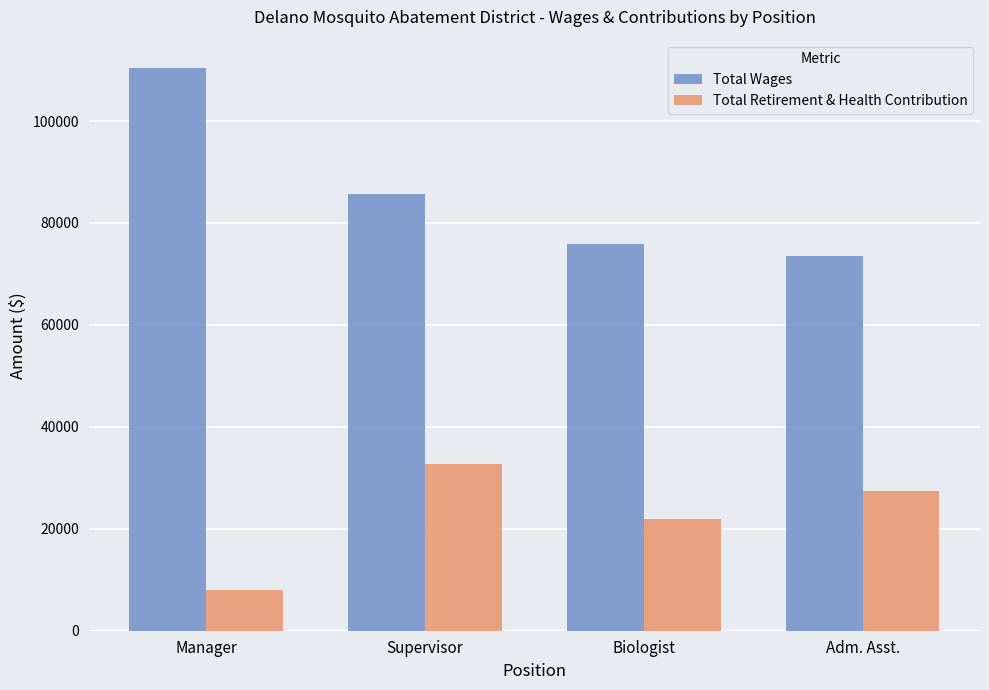

The Total Retirement & Health Contribution series shows 8011 at Manager. True or false?

True